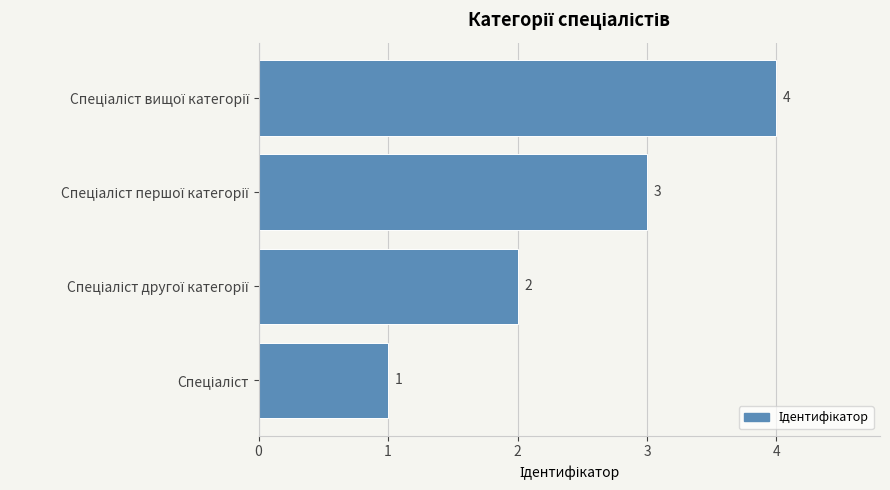

What is the sum of all values?

10